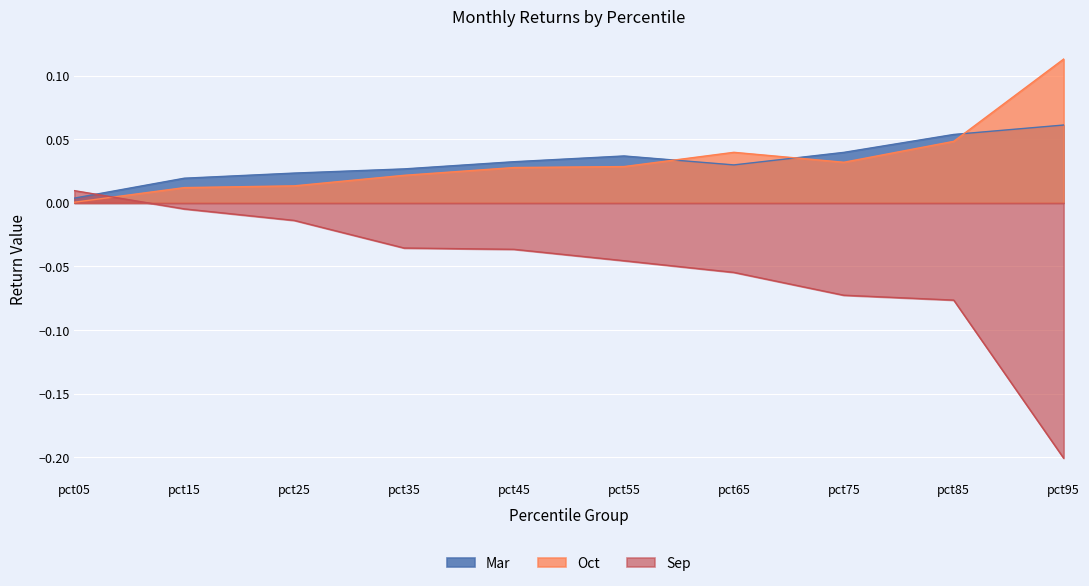

The Oct series shows 0.0 at pct55. True or false?

False